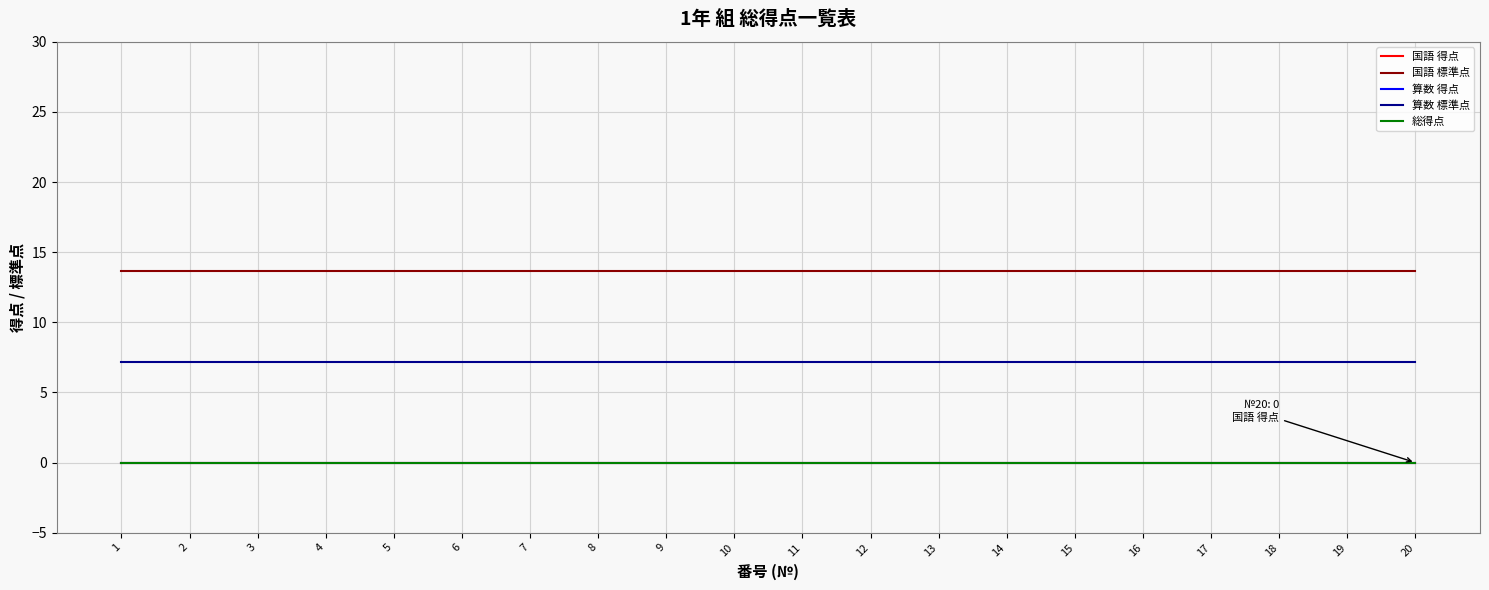

Rank the series by their maximum value, from highest to lowest.

国語 標準点, 算数 標準点, 国語 得点, 算数 得点, 総得点